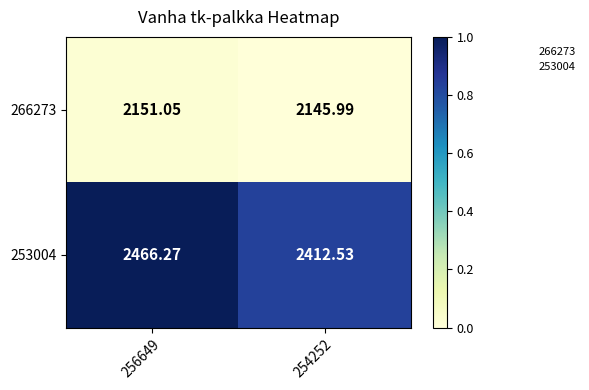

How many series are shown in this chart?

2